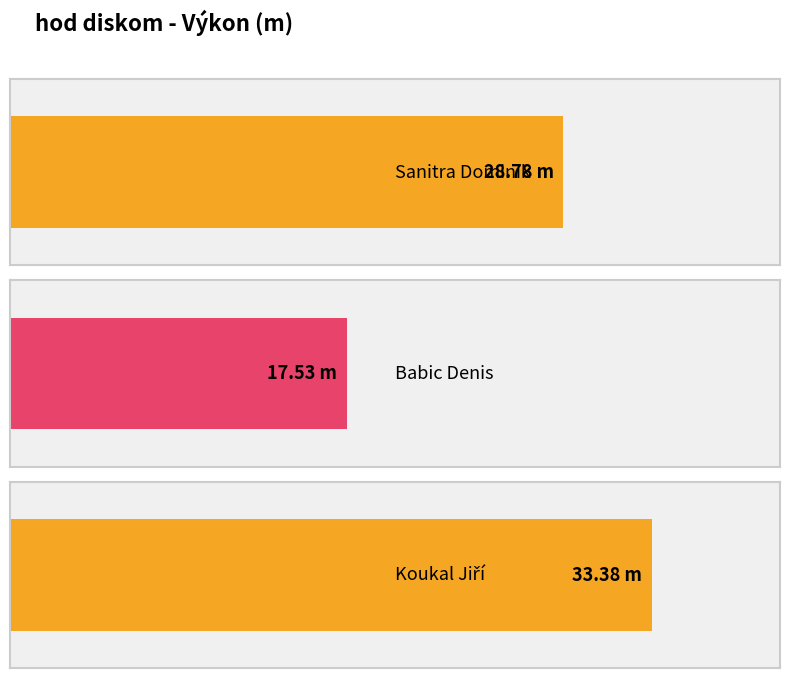

Reading right to left, transcribe all the data shown in this chart.

33.4	17.5	28.8